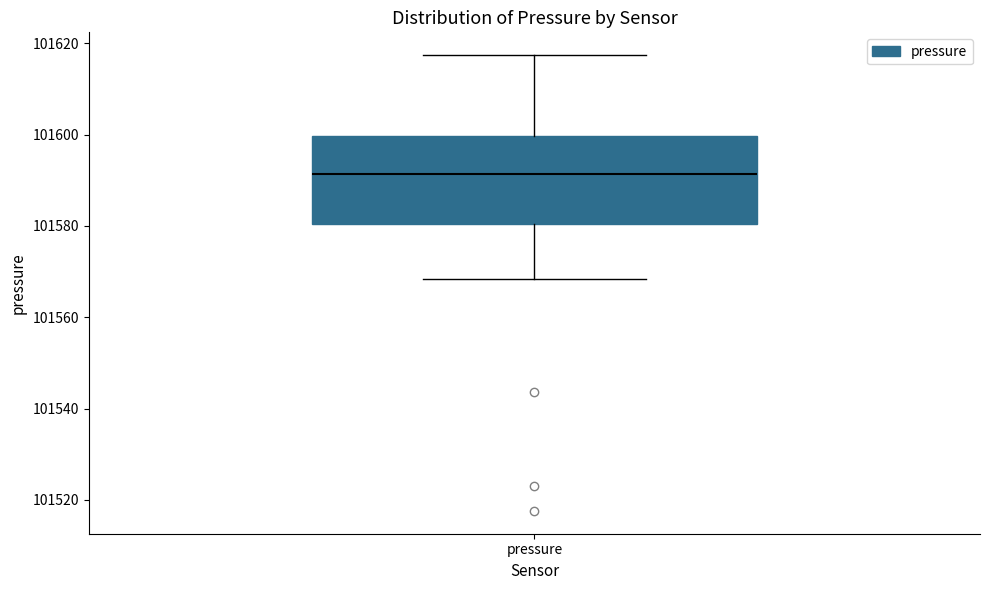

Transcribe this box plot: give where the median line is, the range the box spans, and where the two whiskers end, as read against the y-axis. The values are not printed on the chart, so give them approximately, as read against the axis.

median 101592, box 101580 to 101600, whiskers 101568 to 101618